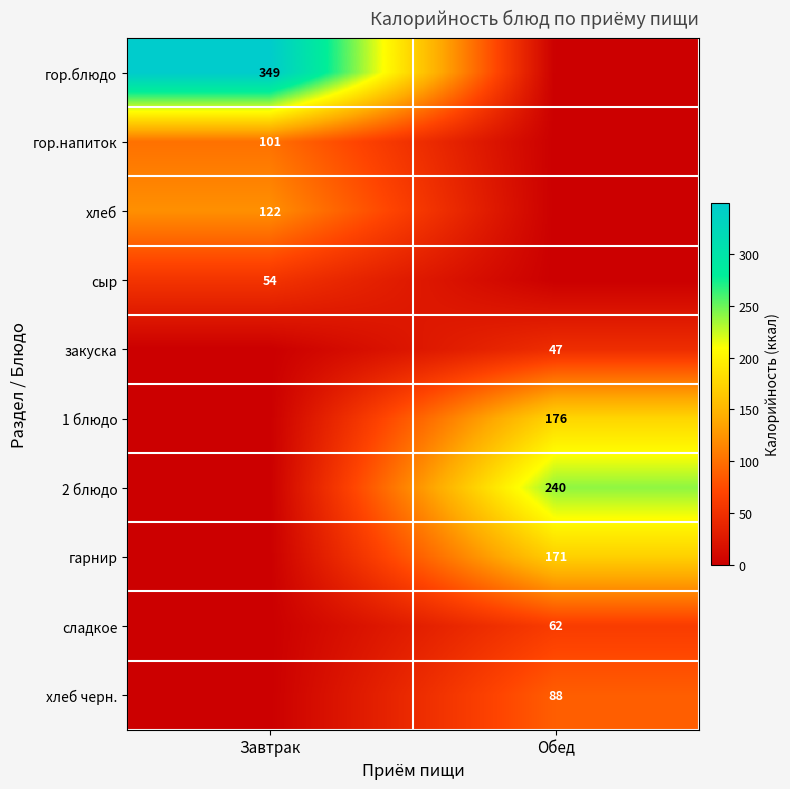

Is it true that сыр equals 54 at Завтрак?

True